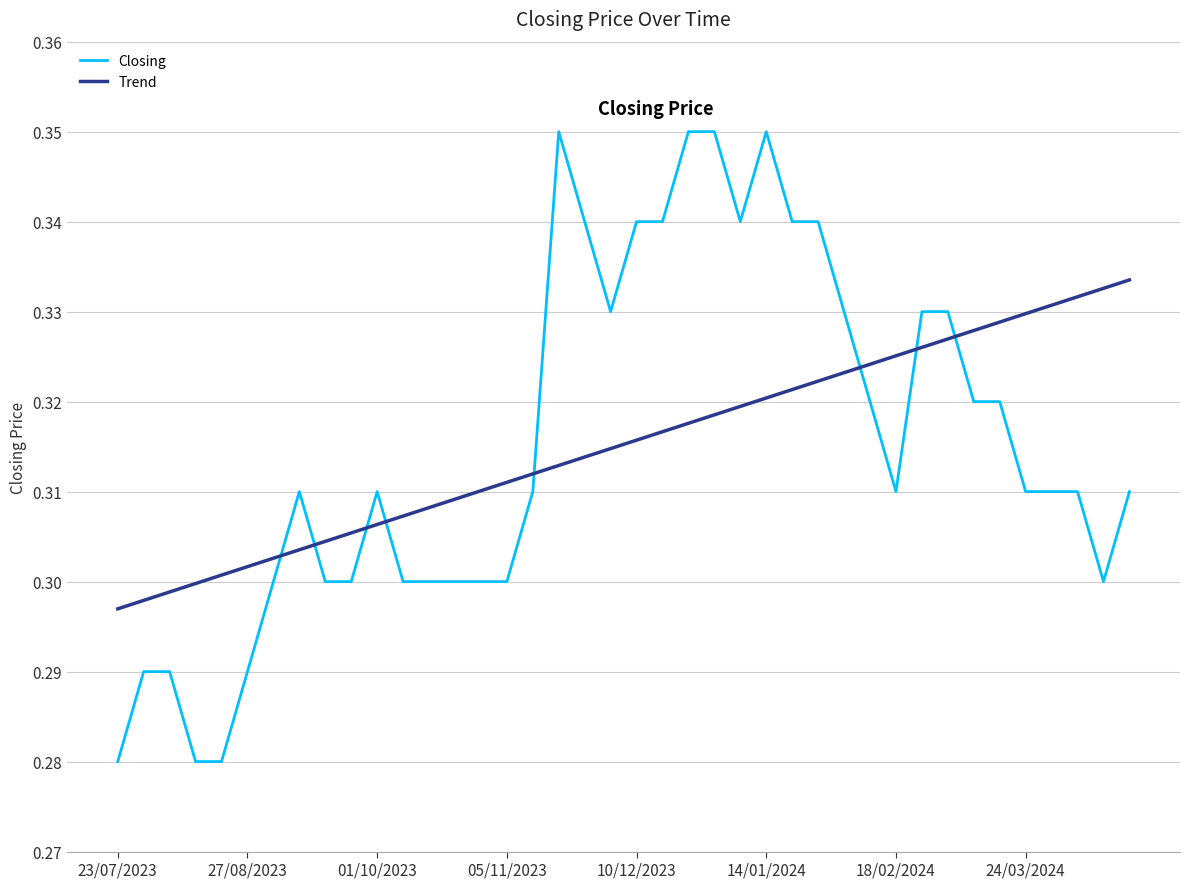

Which series has the widest spread of values?

Closing